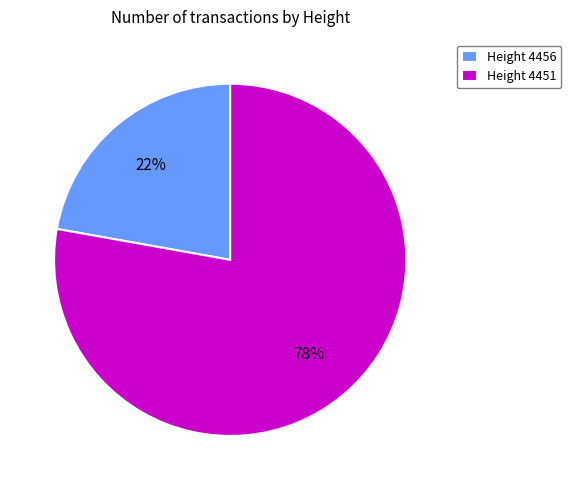

Which category accounts for the majority?

Height 4451